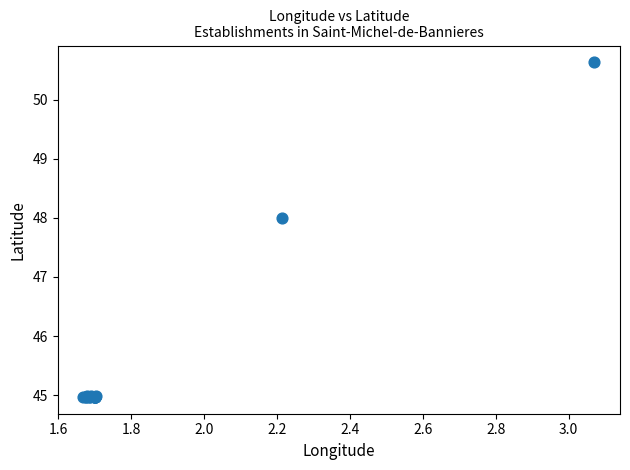

What Y value in the scatter plot is closest to 47?

48.0